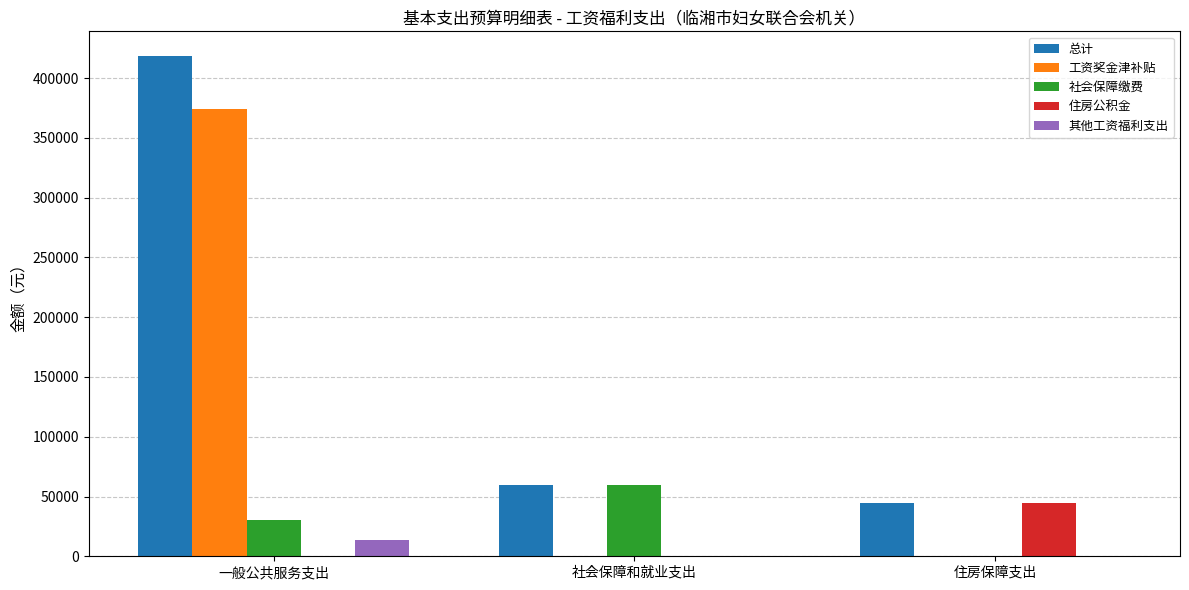

True or false: 其他工资福利支出 has a value of 0.0 at 社会保障和就业支出.

True